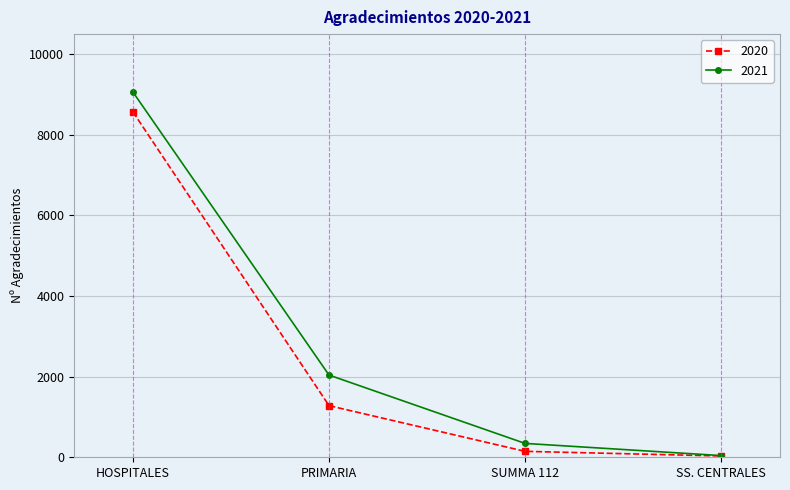

What is the label of the 3rd point from the right?

PRIMARIA